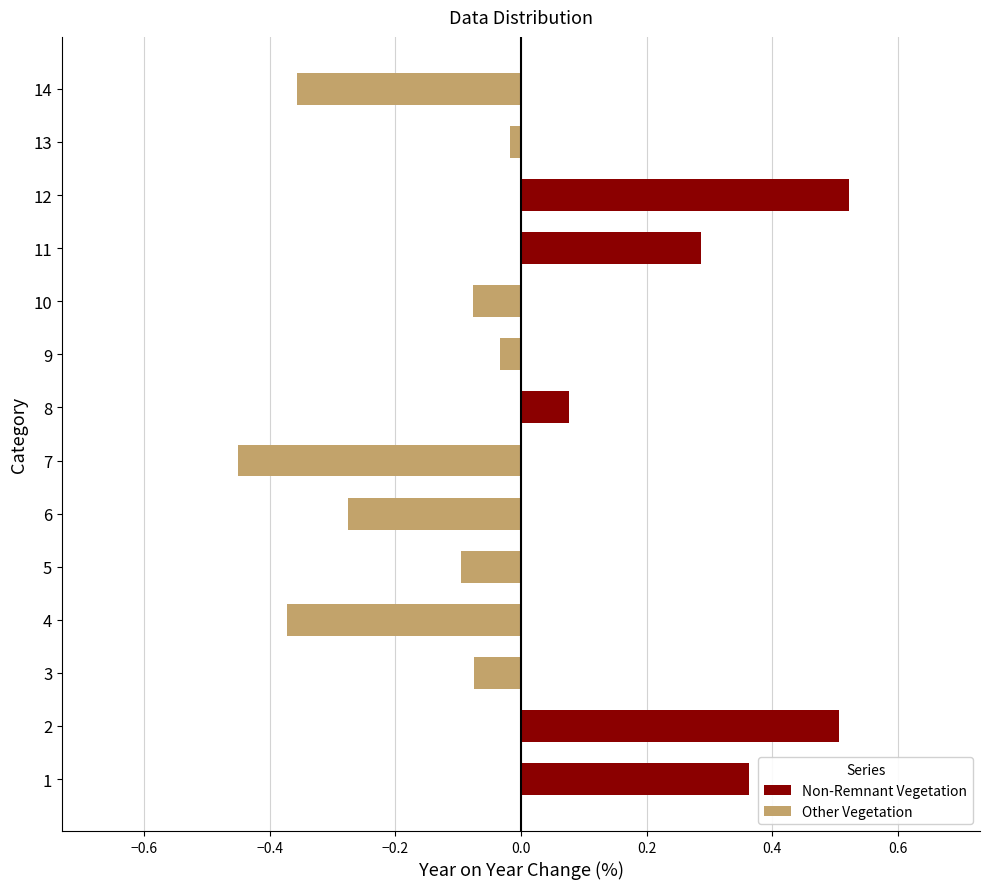

What is the lowest value of the Other Vegetation series?

-0.5